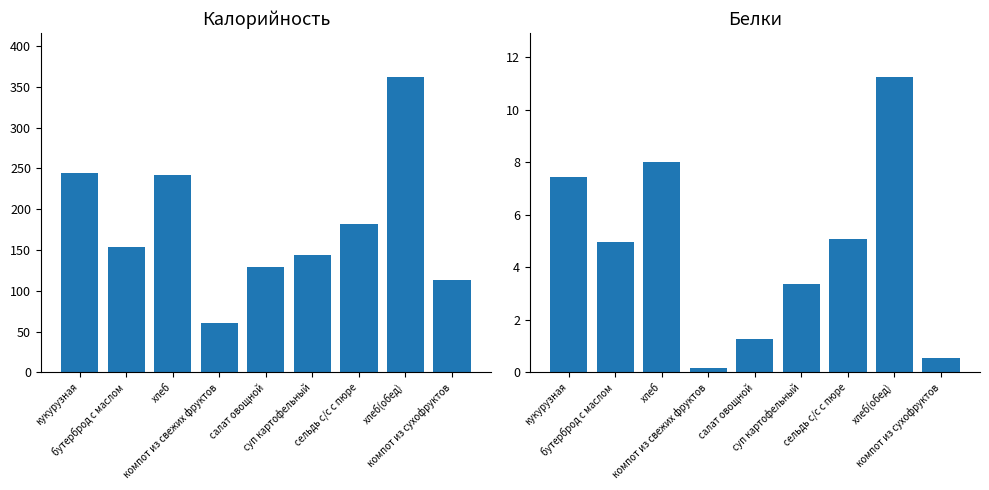

Reading right to left, extract all data points from this chart.

Калорийность: компот из сухофруктов=113.8	хлеб(обед)=362.0	сельдь с/с с пюре=181.4	суп картофельный=144.1	салат овощной=129.3	компот из свежих фруктов=60.6	хлеб=242.0	бутерброд с маслом=153.4	кукурузная=243.9
Белки: компот из сухофруктов=0.6	хлеб(обед)=11.2	сельдь с/с с пюре=5.1	суп картофельный=3.4	салат овощной=1.3	компот из свежих фруктов=0.2	хлеб=8.0	бутерброд с маслом=5.0	кукурузная=7.4